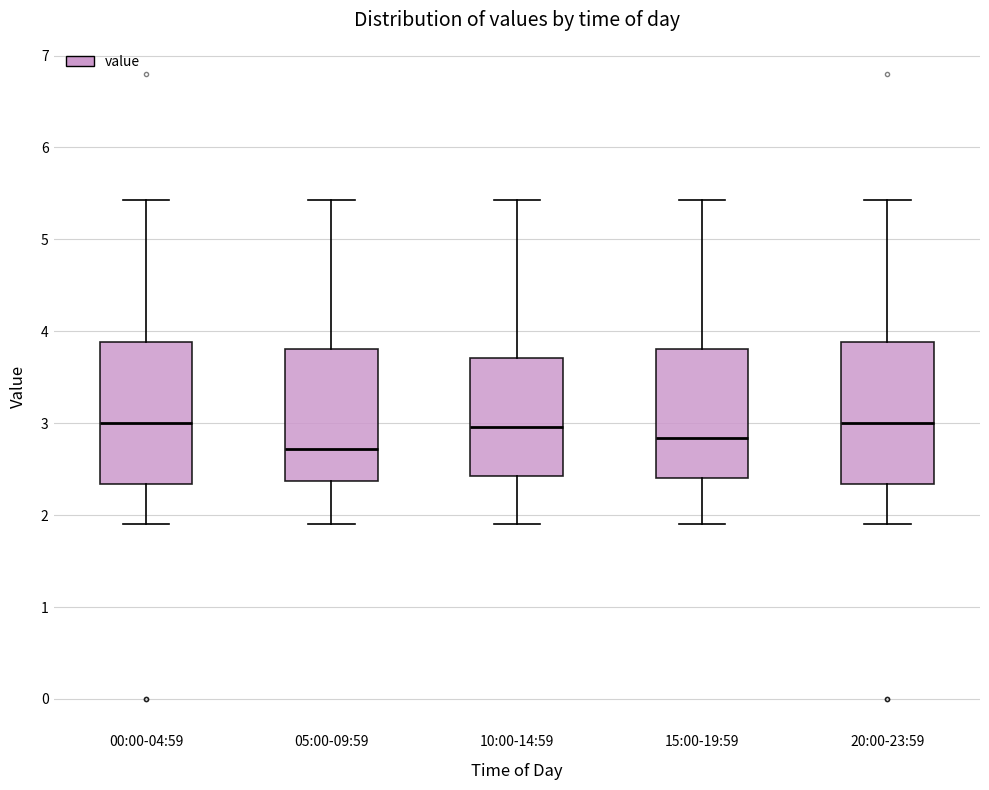

Reading left to right, read every box against the y-axis: the position of its median line, the range the box covers, and the ends of its whiskers. The values are not printed on the chart, so give them approximately, as read against the axis.

00:00-04:59: median 3.0, box 2.3 to 3.9, whiskers 1.9 to 5.4
05:00-09:59: median 2.7, box 2.4 to 3.8, whiskers 1.9 to 5.4
10:00-14:59: median 3.0, box 2.4 to 3.7, whiskers 1.9 to 5.4
15:00-19:59: median 2.8, box 2.4 to 3.8, whiskers 1.9 to 5.4
20:00-23:59: median 3.0, box 2.3 to 3.9, whiskers 1.9 to 5.4